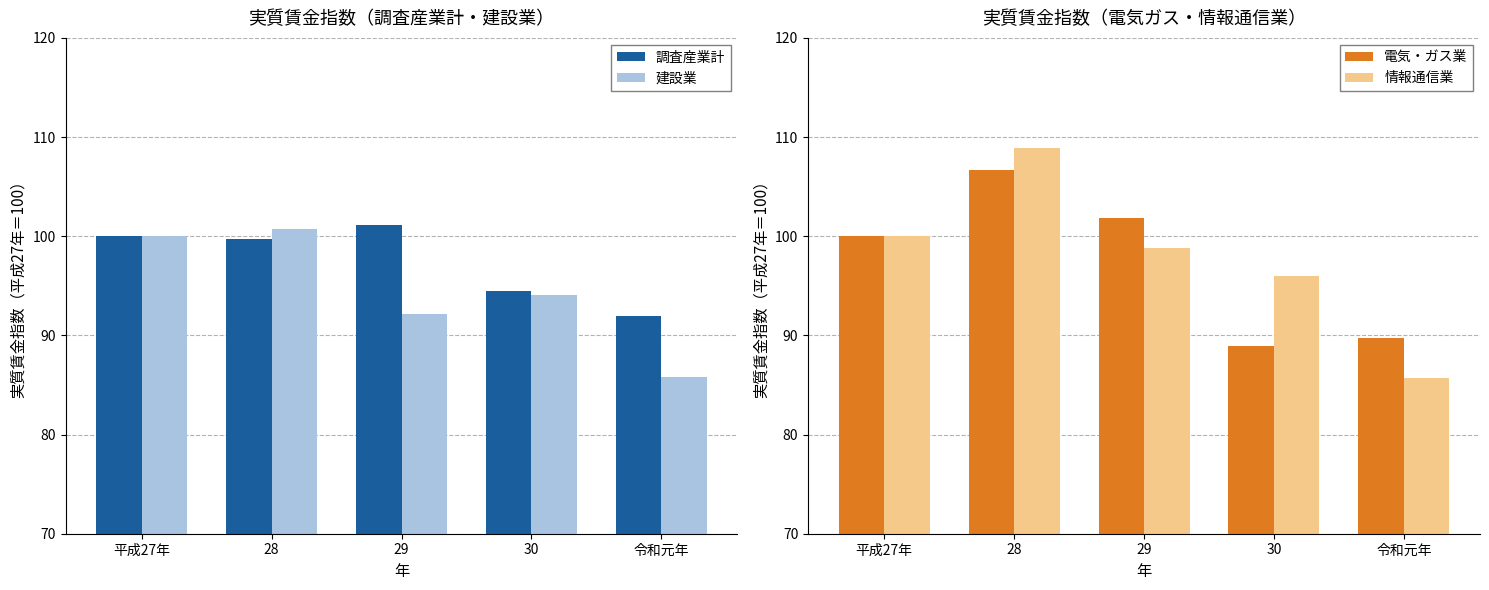

What is the average value of the 建設業 series?

94.6